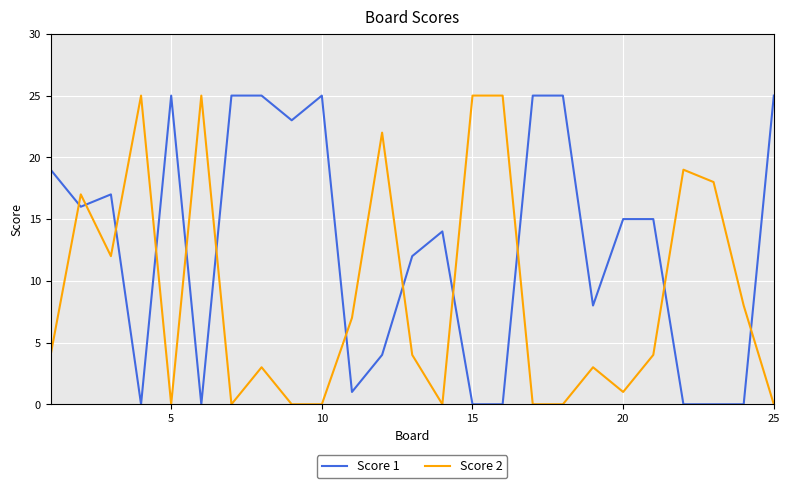

True or false: Score 1 and Score 2 intersect in this chart.

True